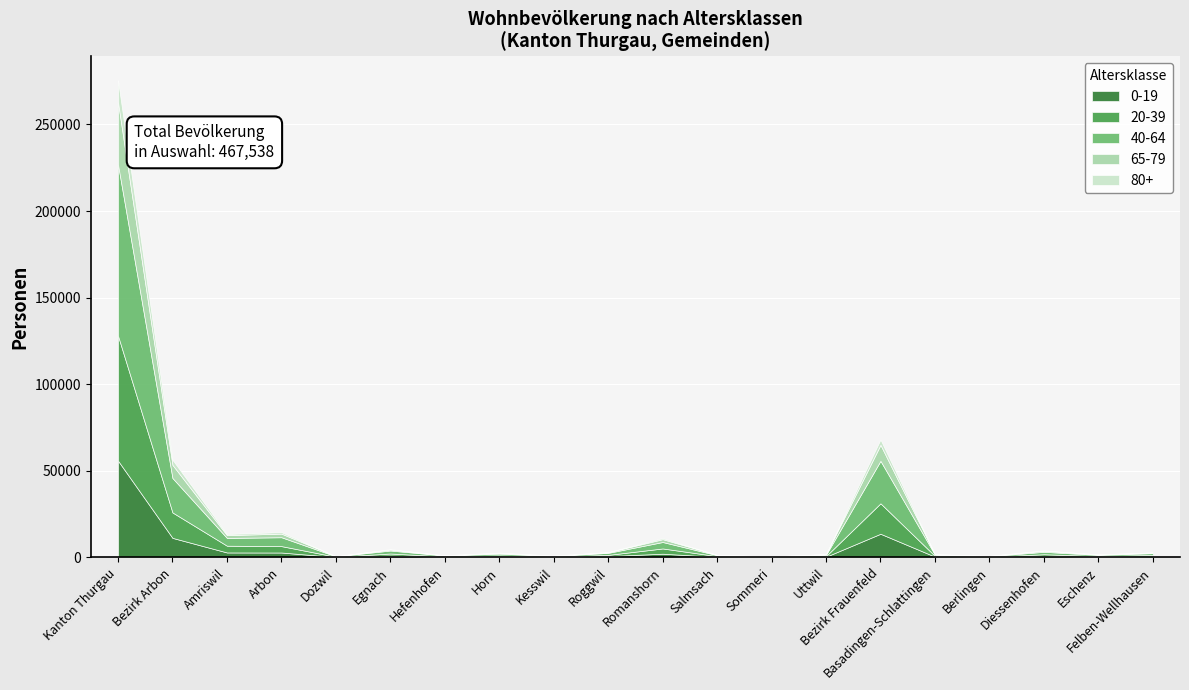

What is the sum of all 80+ values?

22100